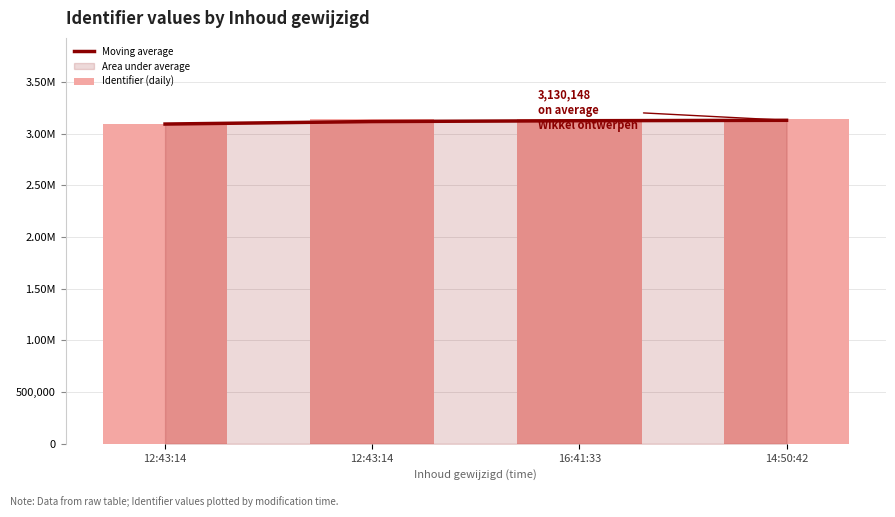

How many data points in Identifier (daily) are above 3142232?

1